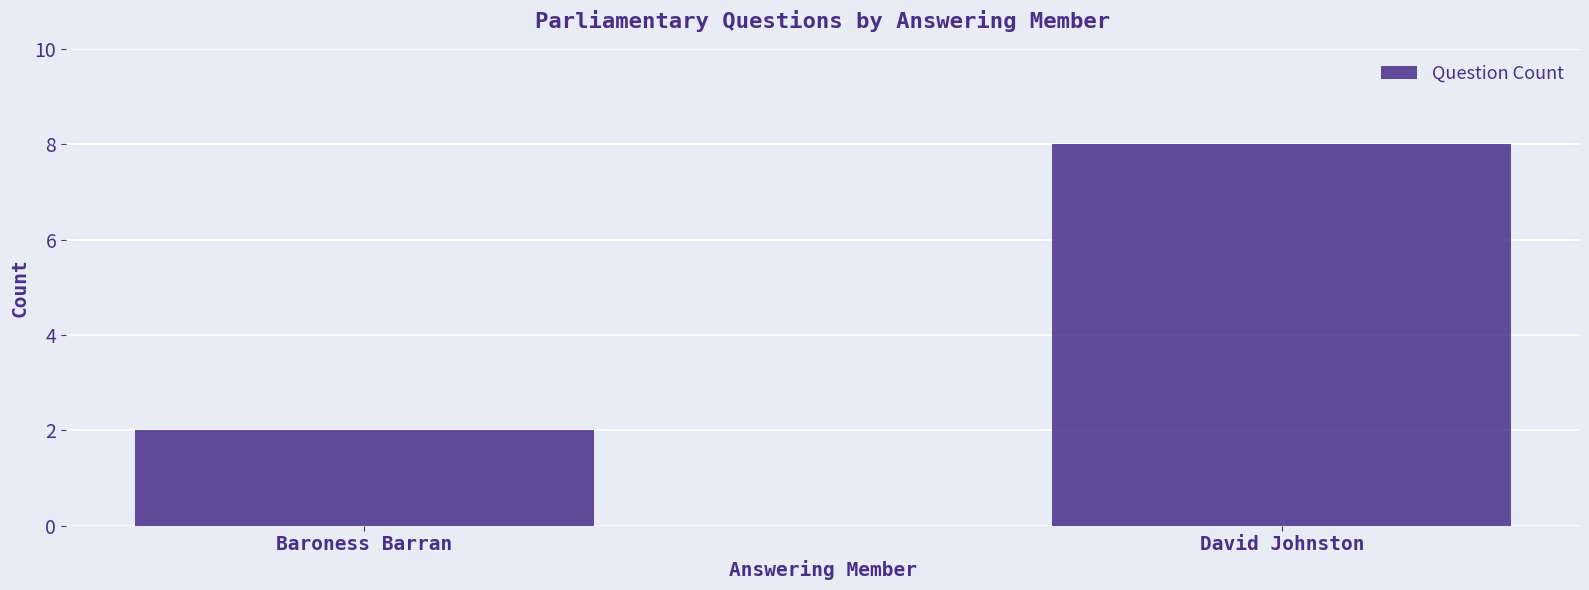

What is the label of the 1st bar from the right?

David Johnston